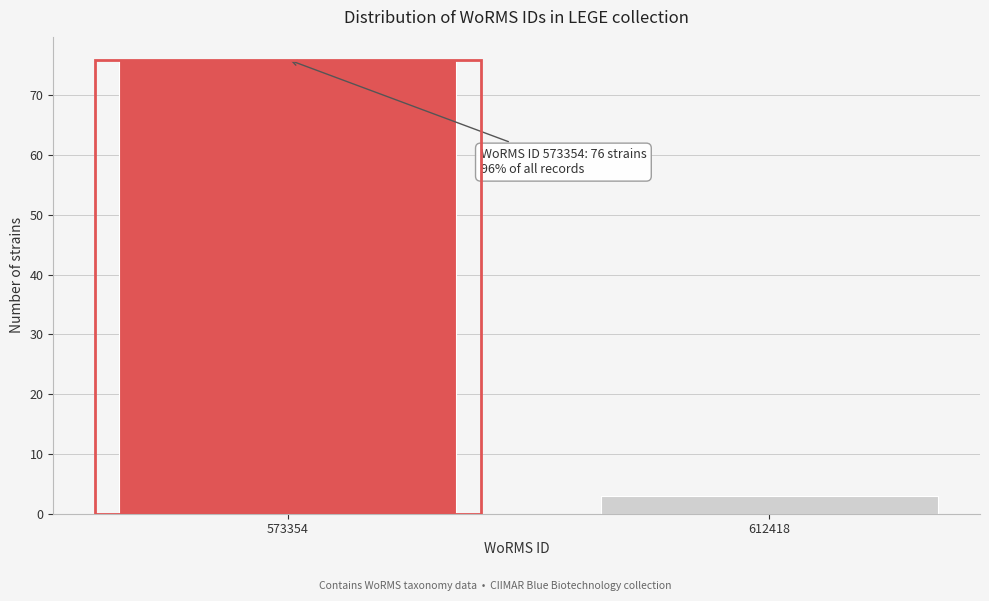

Reading left to right, extract all data points from this chart.

573354=76	612418=3